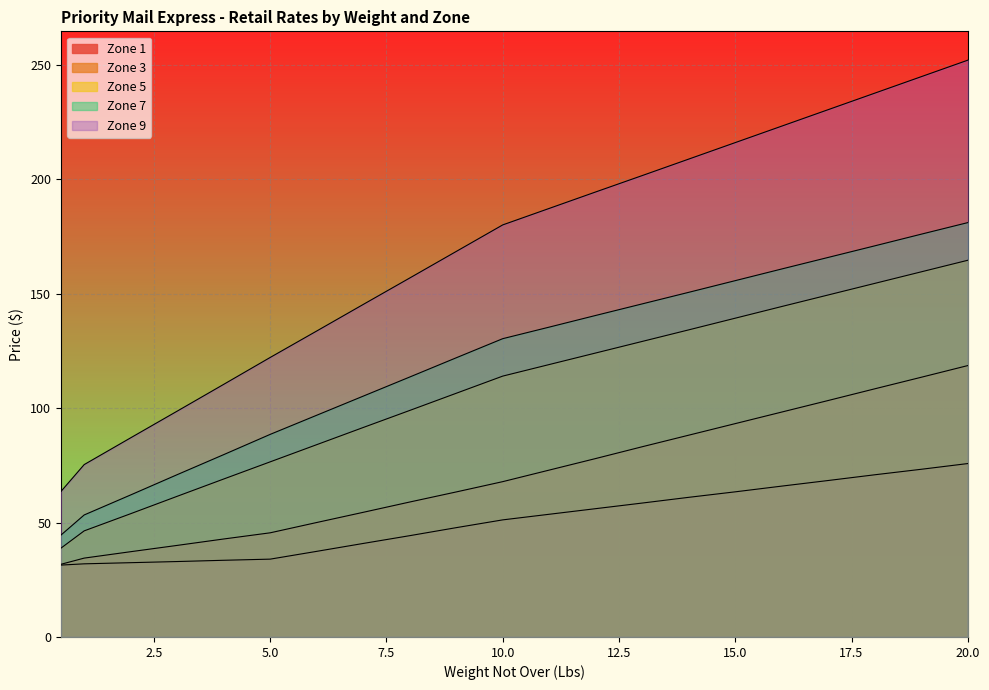

Which series has the widest spread of values?

Zone 9